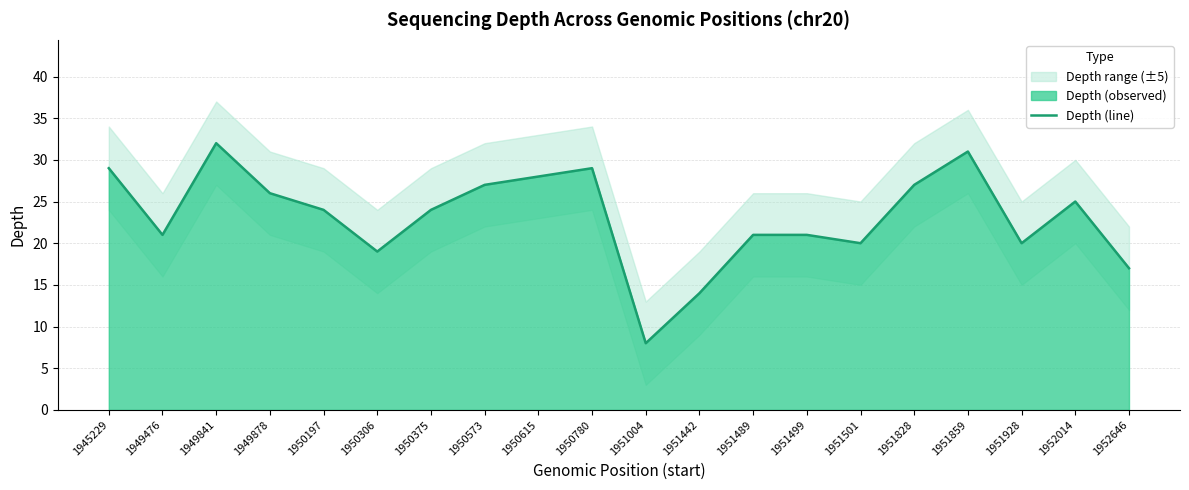

True or false: the data shows 27 at 1951828.

True